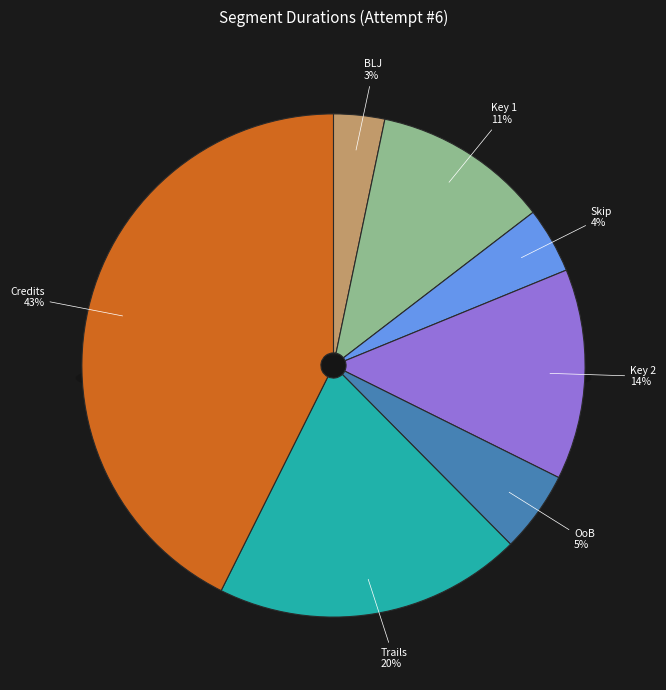

True or false: BLJ accounts for 16% of the total.

False